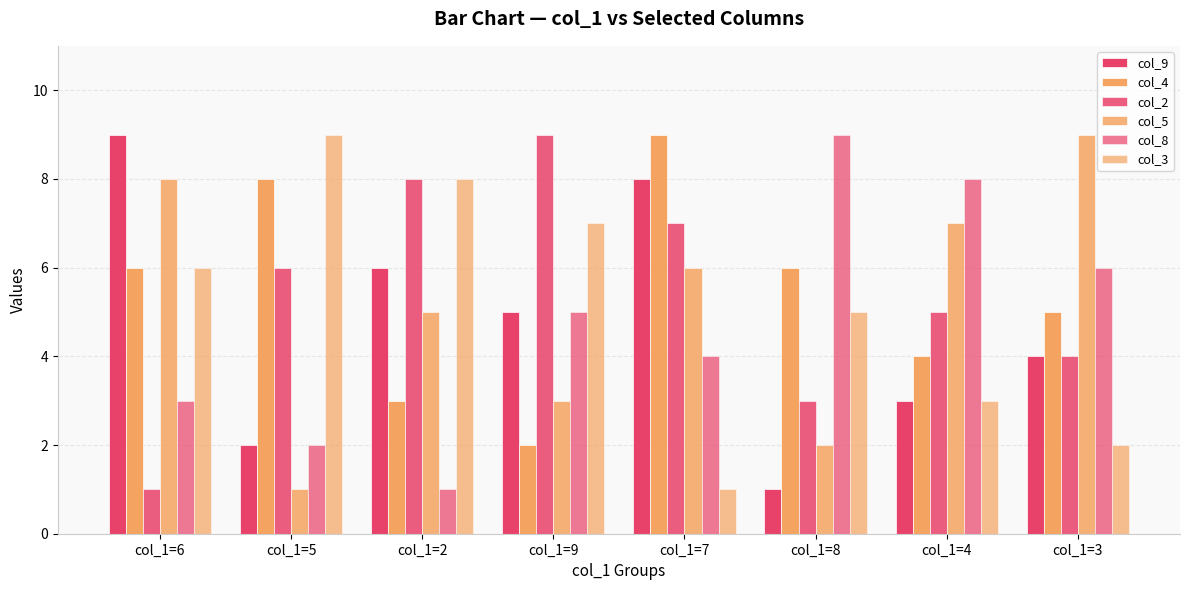

Are the bars horizontal?

No